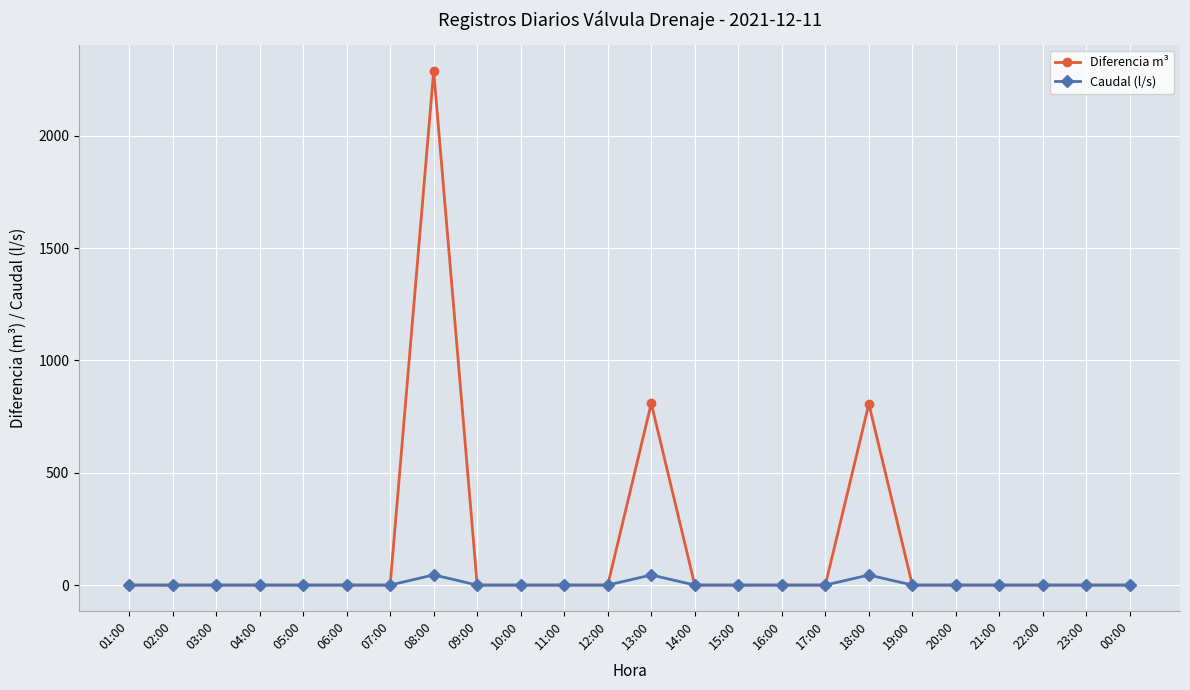

The Caudal (l/s) series shows 0.0 at 11:00. True or false?

True